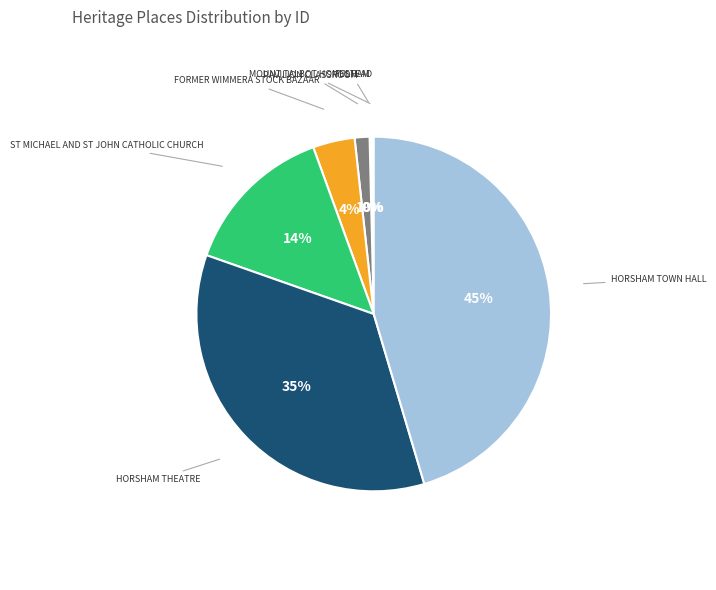

Approximately how many times larger is the value at ST MICHAEL AND ST JOHN CATHOLIC CHURCH compared to HORSHAM THEATRE?

0.4